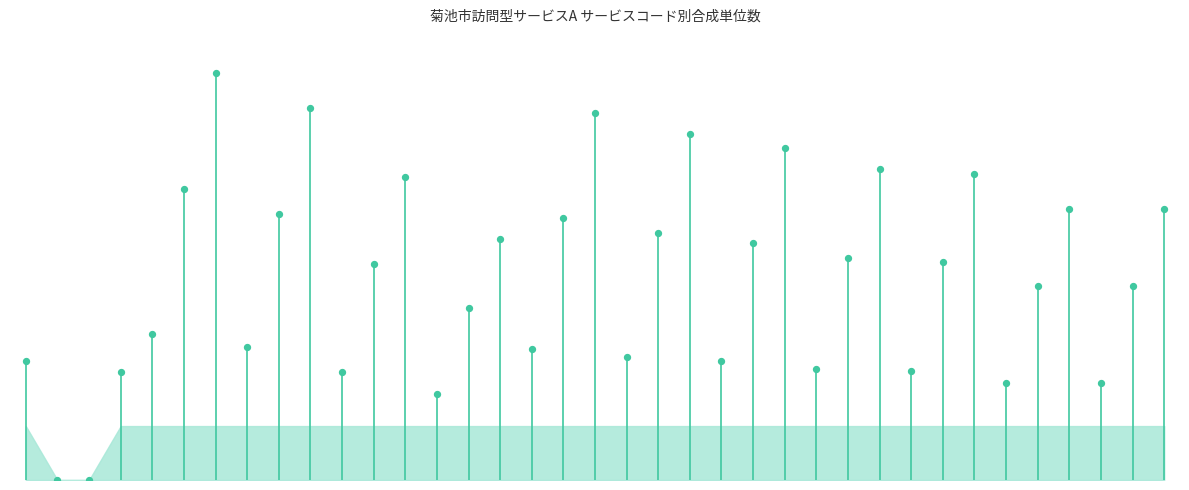

Which has a higher value, 29 or 17?

17